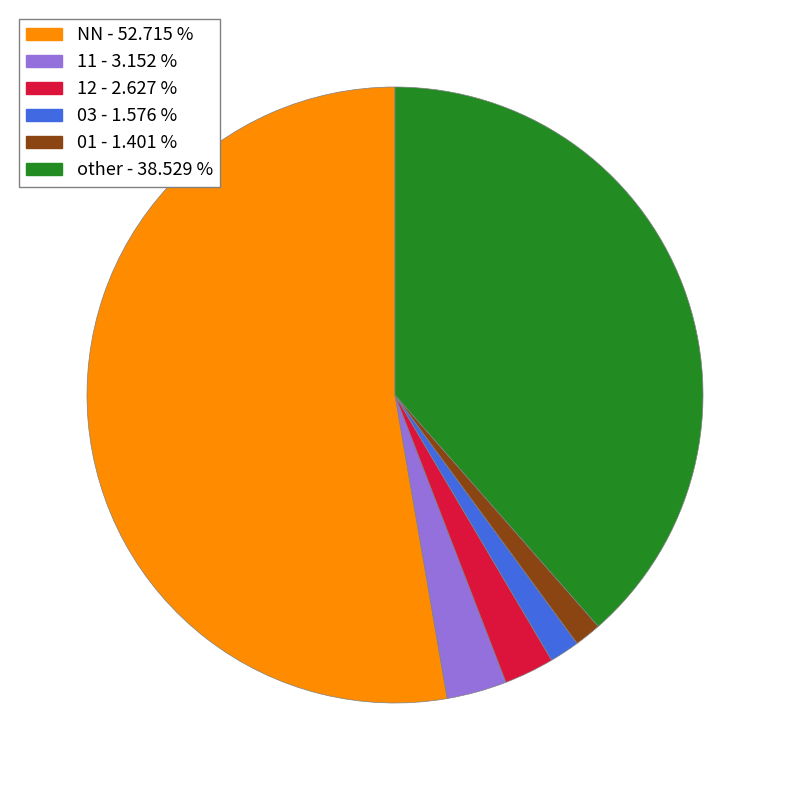

Between 12 and NN, which is larger?

NN